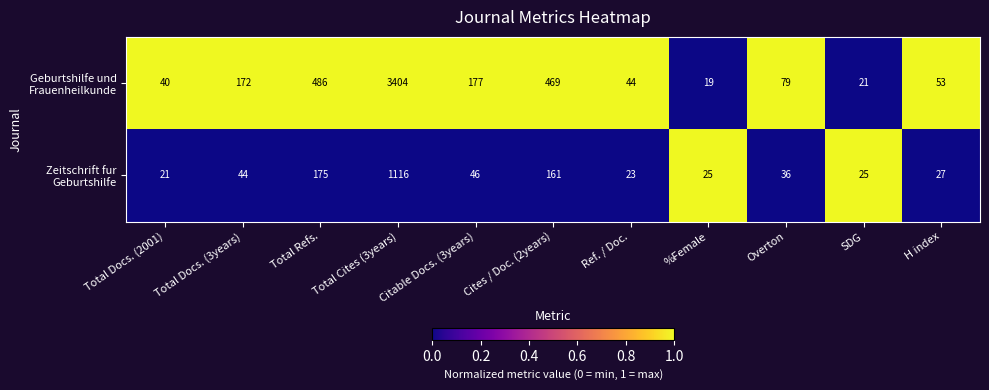

What is the spread (max minus min) of values at %Female?

6